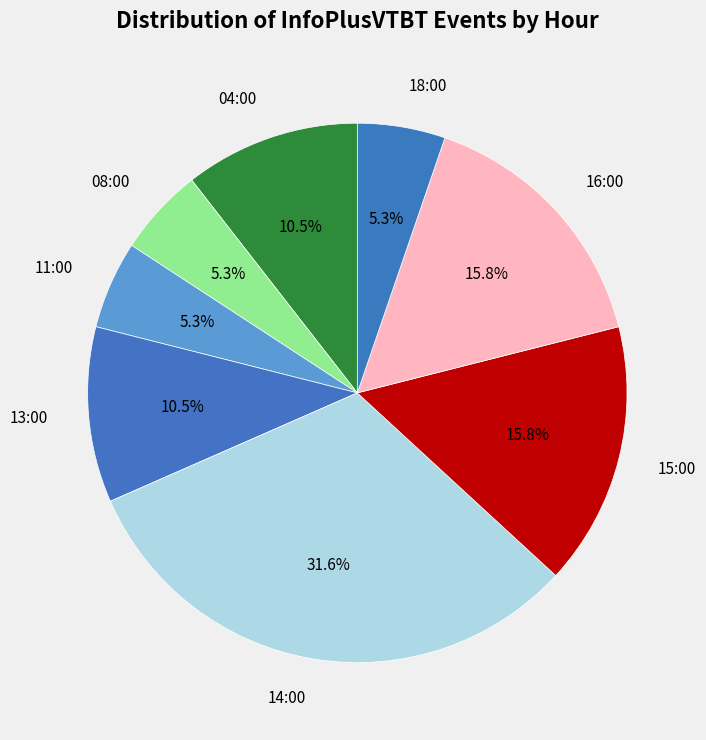

What percentage is NOT represented by 15:00?

84.2%